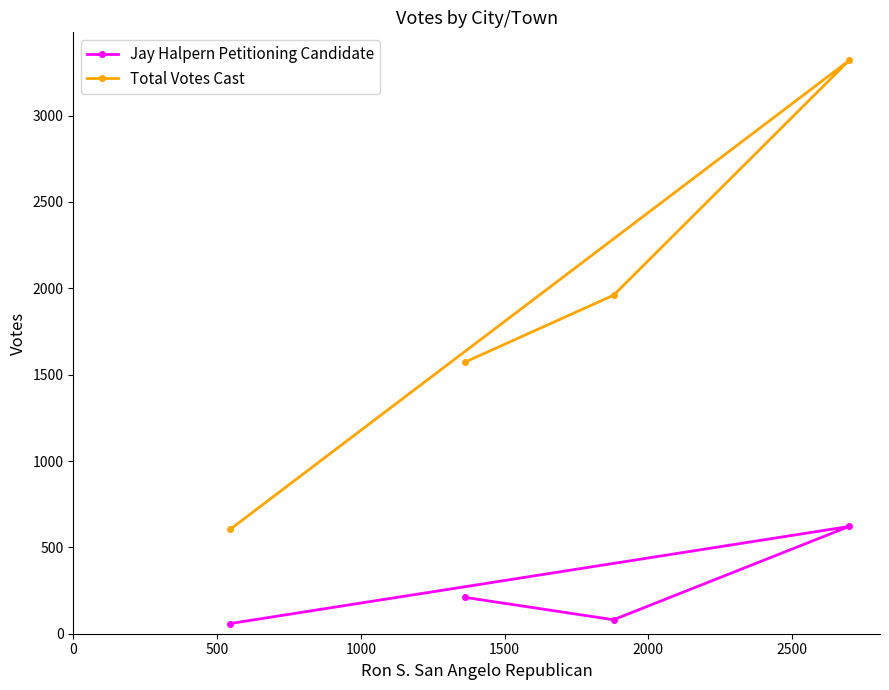

Reading right to left, extract all data points from this chart.

Jay Halpern Petitioning Candidate: 621	81	210	59
Total Votes Cast: 3319	1960	1574	605